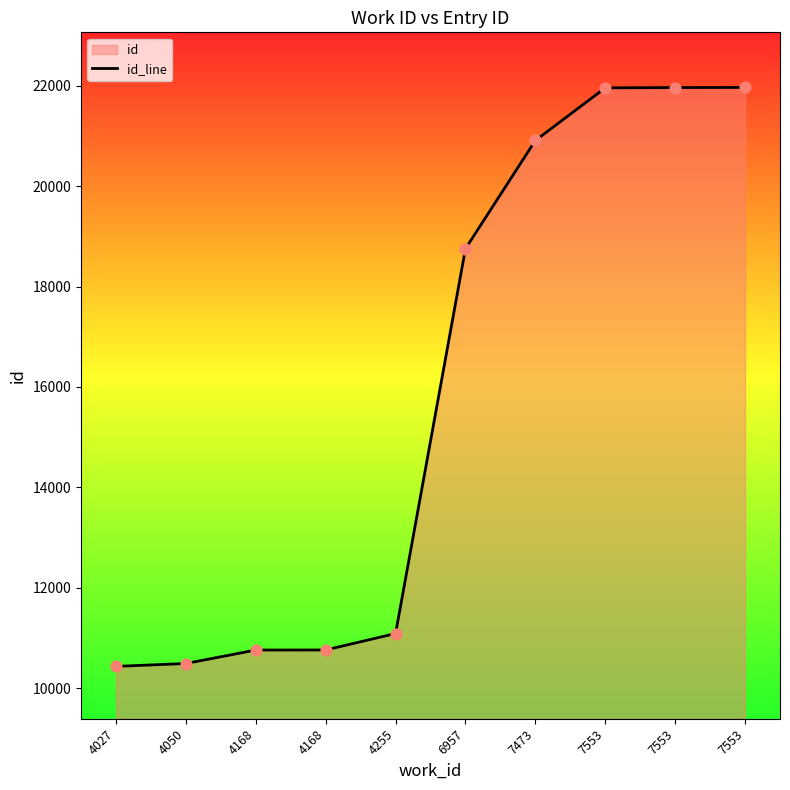

Approximately how many times larger is the value at 4027 compared to 7553?

0.5